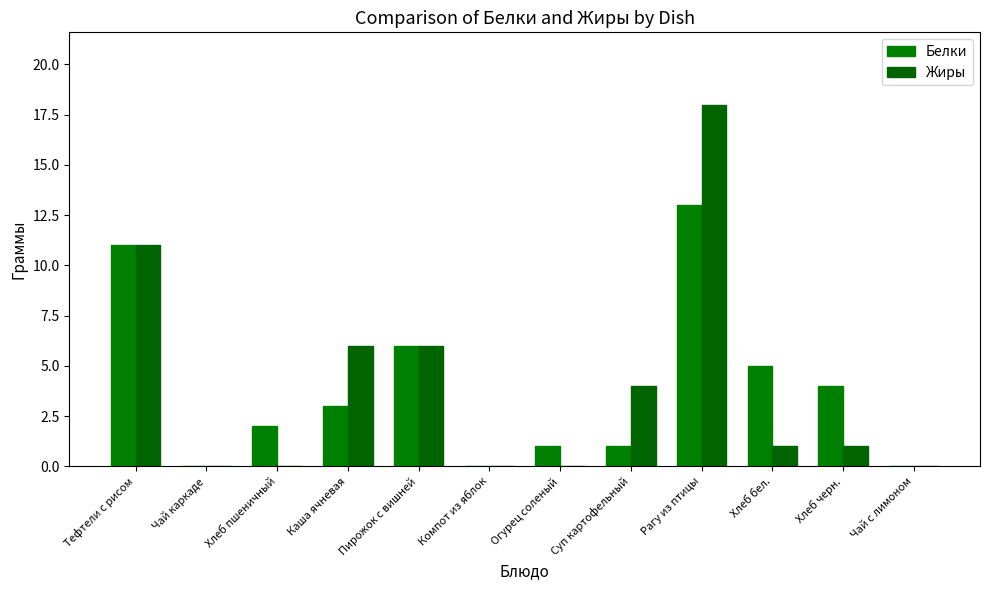

What is the maximum value for Белки?

13